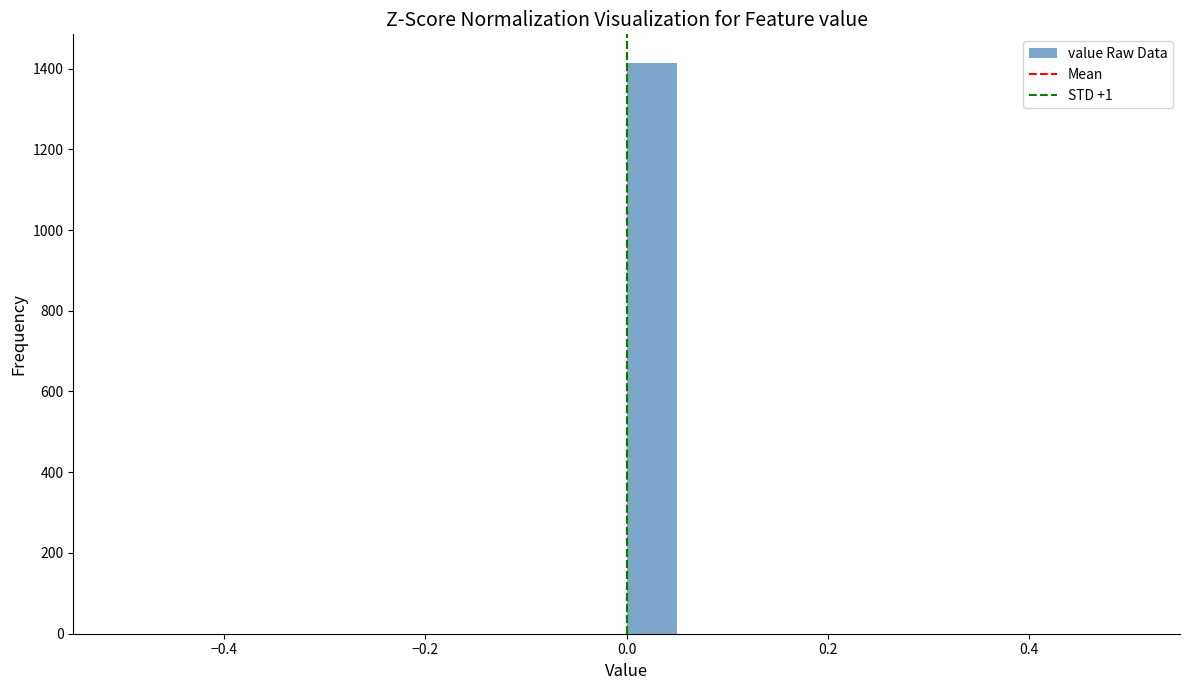

Around what value on the x-axis is the tallest bar? Give the approximate position of its centre, as read against the axis.

0.02